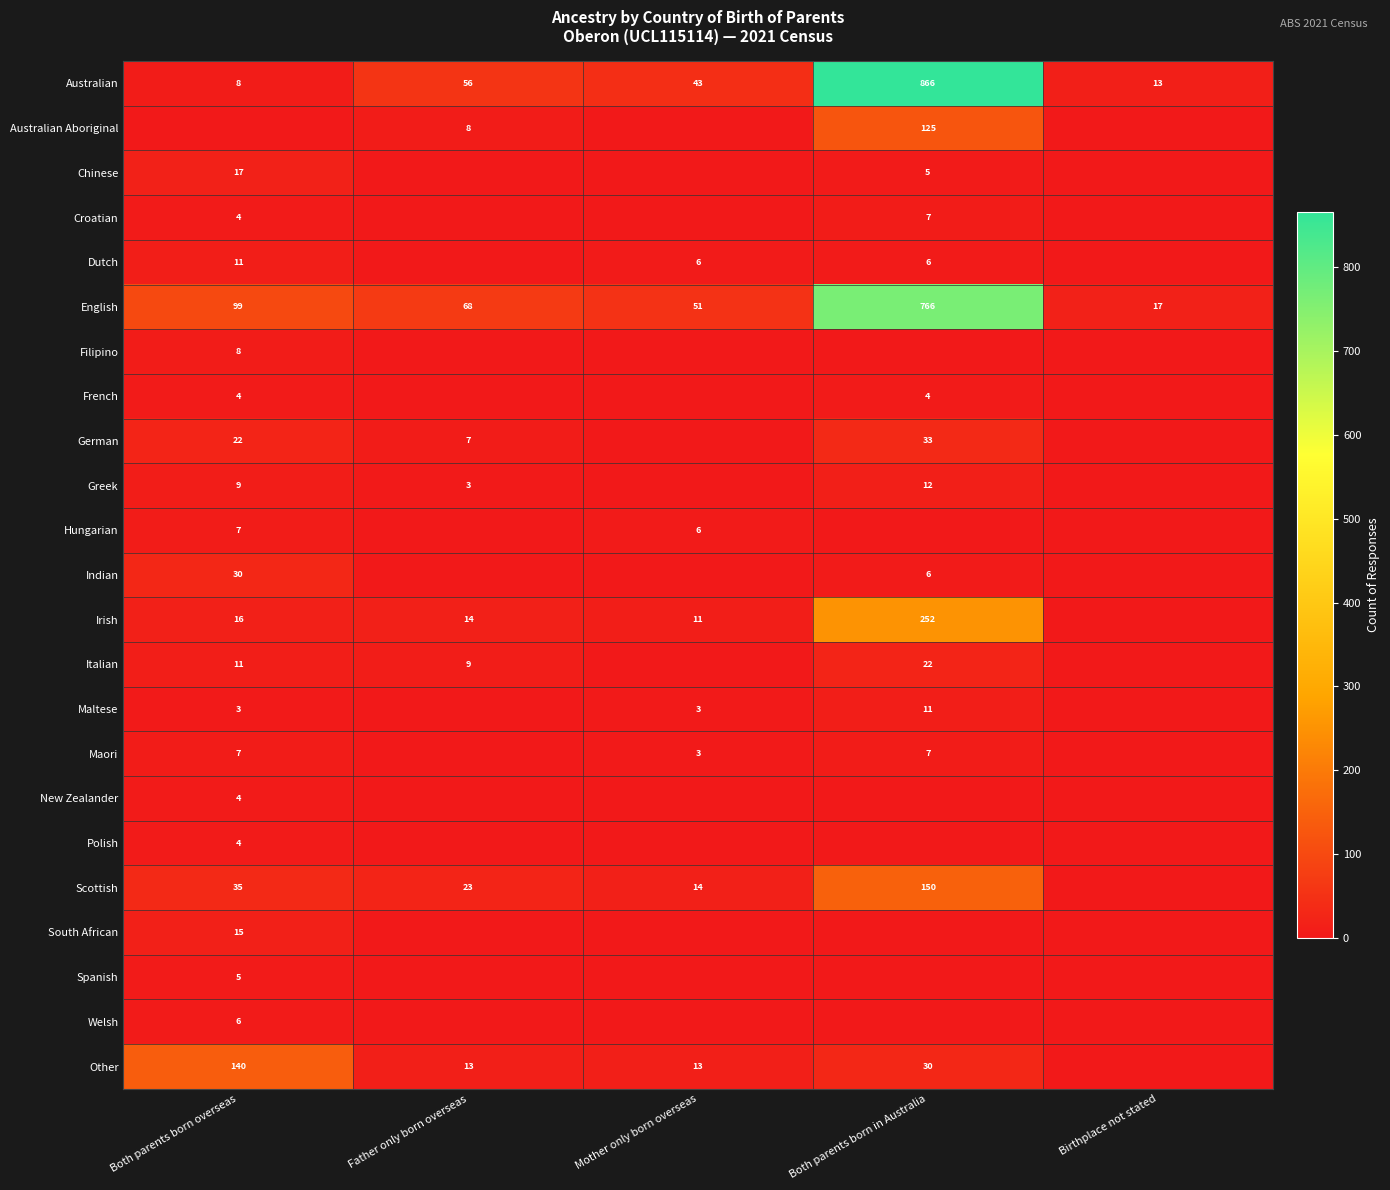

What is the sum of the Australian values at Mother only born overseas and Birthplace not stated?

56